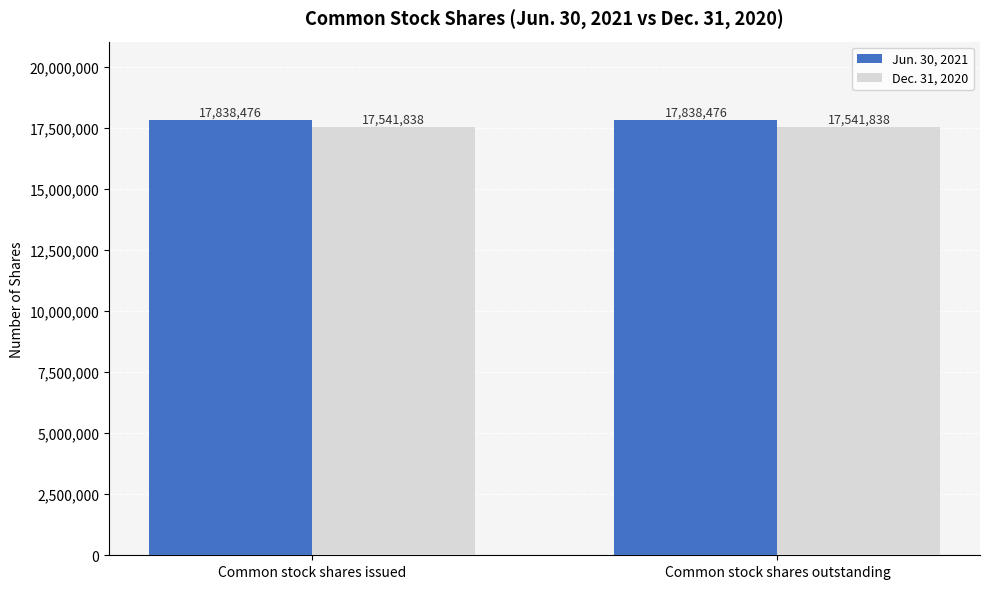

What is the spread (max minus min) of values at Common stock shares issued?

296638